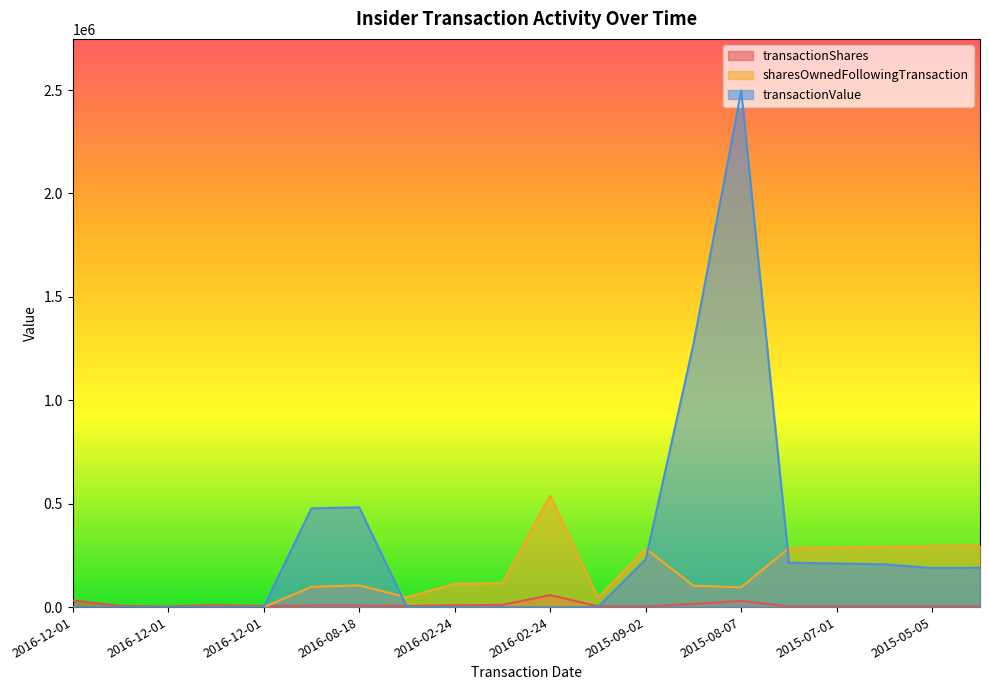

True or false: transactionShares has a value of 22114 at 2016-12-01.

False